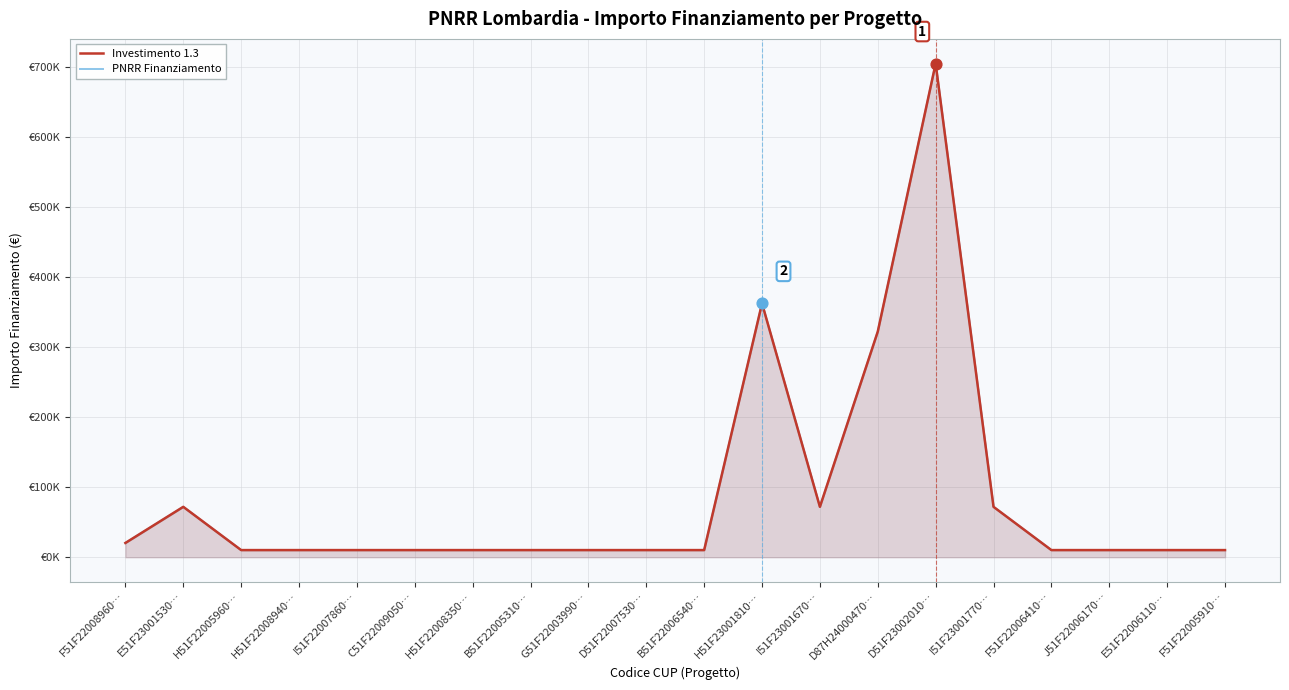

Is the value of PNRR Finanziamento at D51F22007530… greater than the value of Investimento 1.3 at I51F22007860…?

No